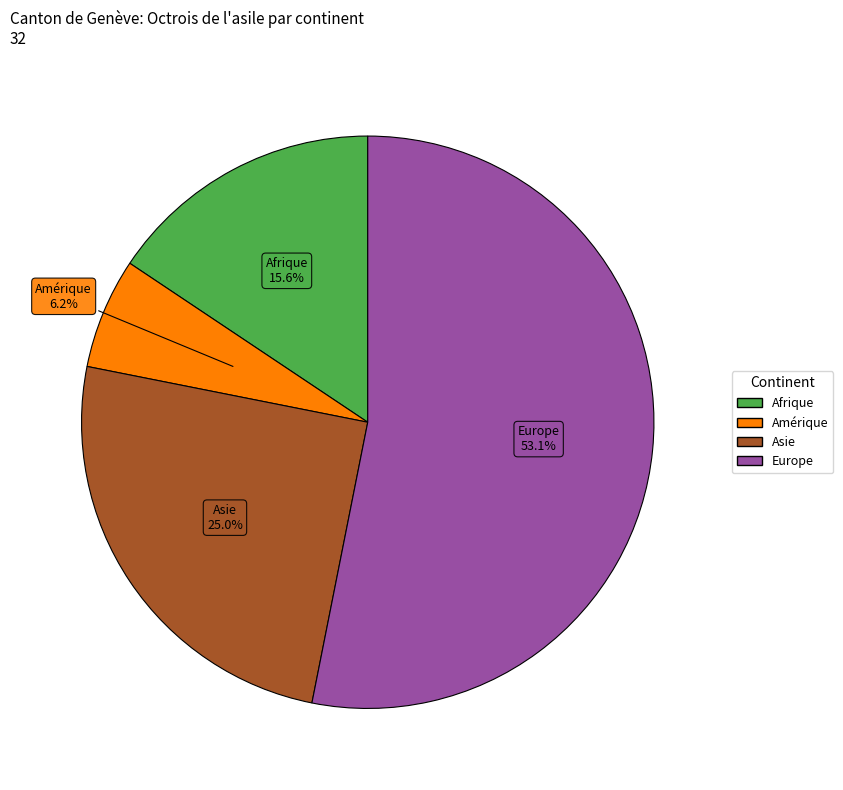

To the nearest percent, what is the average slice percentage?

25%